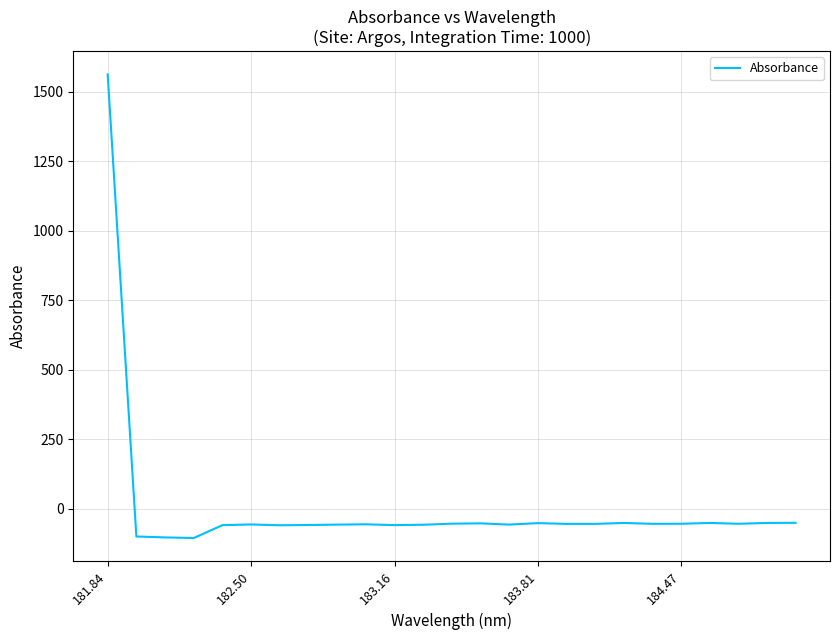

What is the average value?

4.0